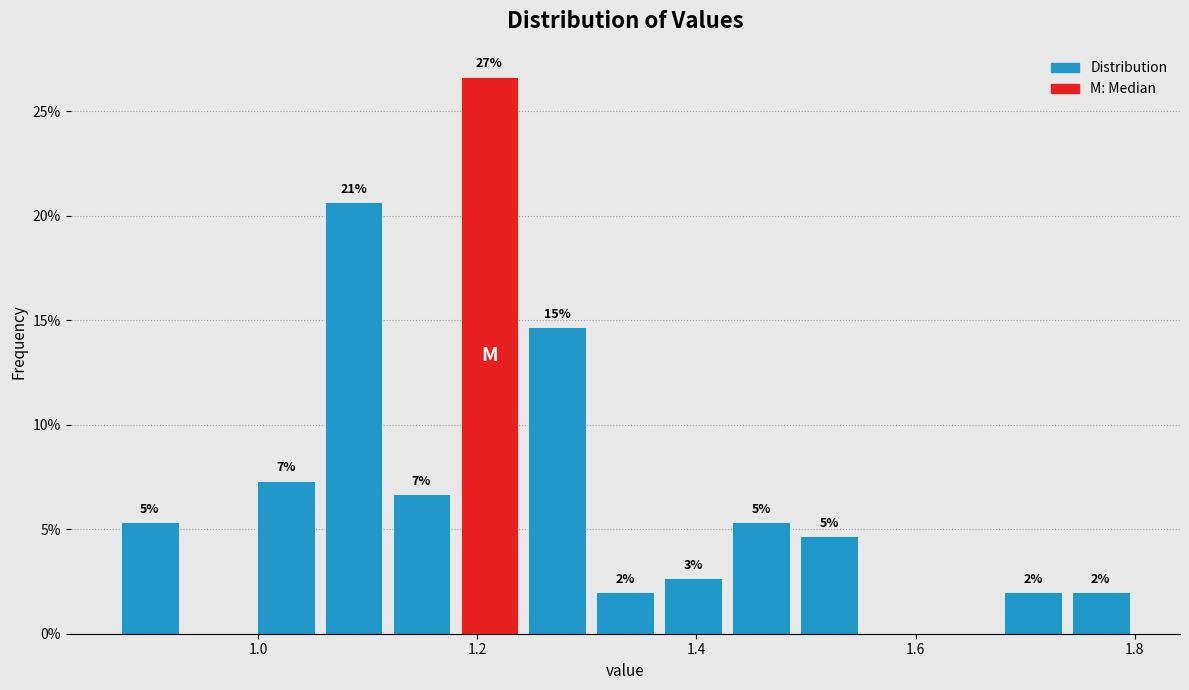

Read against the x-axis, roughly where is the centre of the tallest bar?

1.22